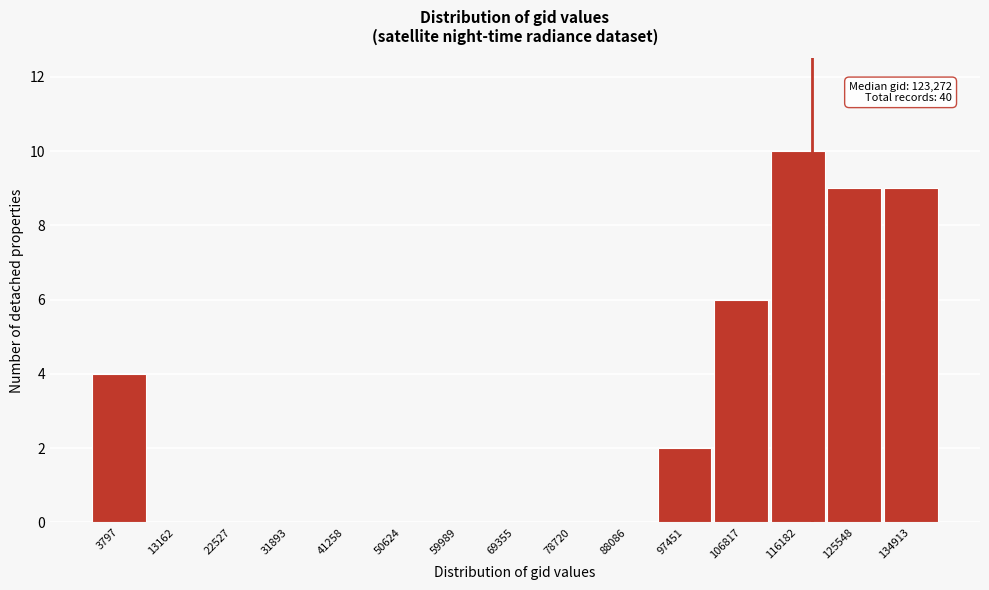

Reading left to right, transcribe all the data shown in this chart.

3797=4	13162=0	22527=0	31893=0	41258=0	50624=0	59989=0	69355=0	78720=0	88086=0	97451=2	106817=6	116182=10	125548=9	134913=9